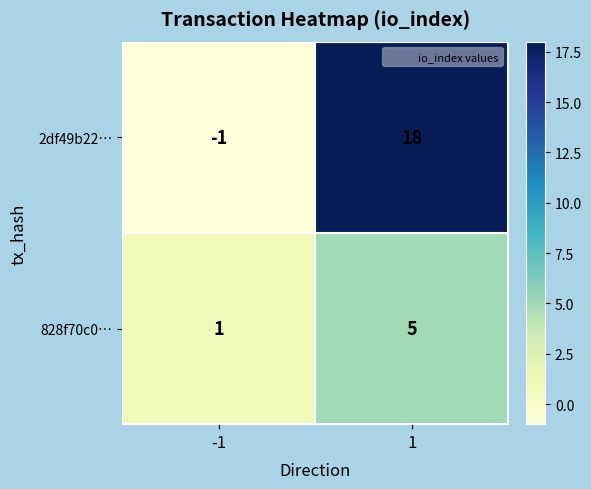

What is the difference between the maximum and minimum values in the 2df49b22… series?

19